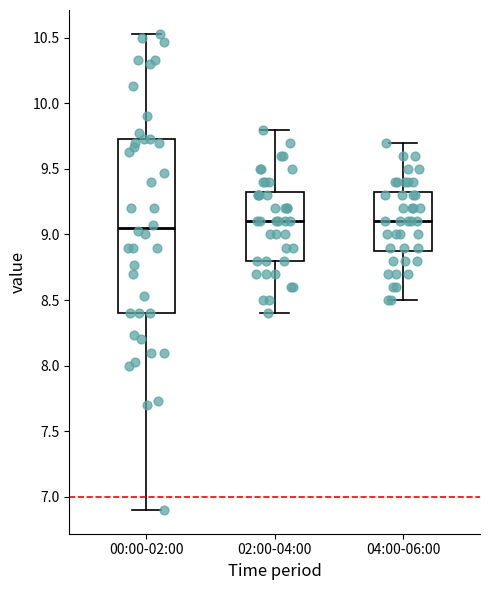

Where does the upper whisker of the box for 00:00-02:00 end on the y-axis? The values are not printed on the chart, so give them approximately, as read against the axis.

10.55